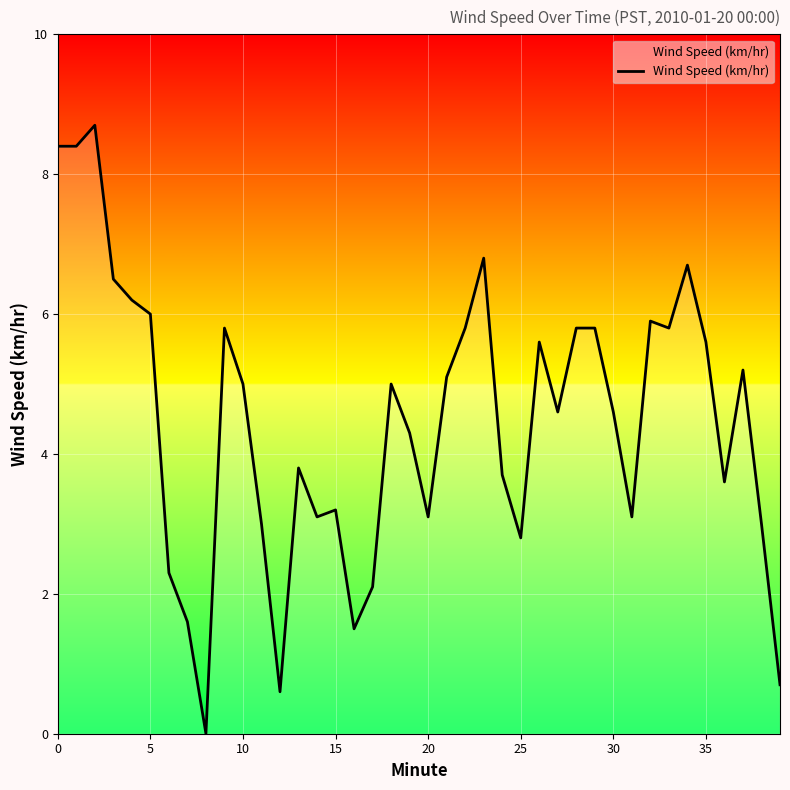

True or false: the data has more than 2 interior local peaks.

True